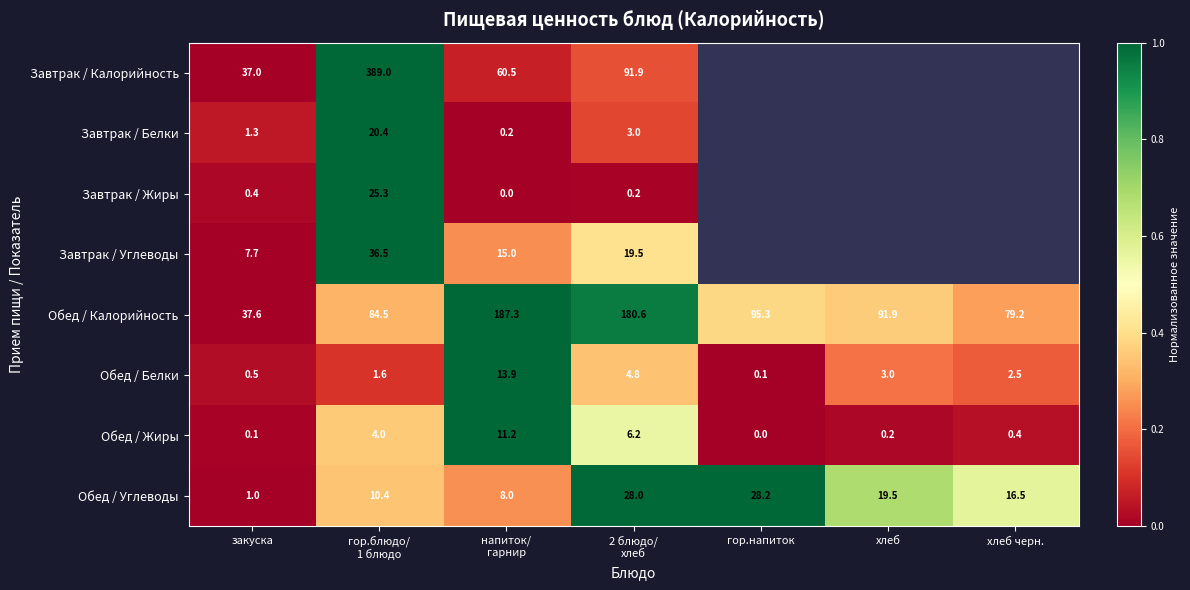

What is the difference between the second highest and second lowest values in the Обед / Жиры series?

6.1